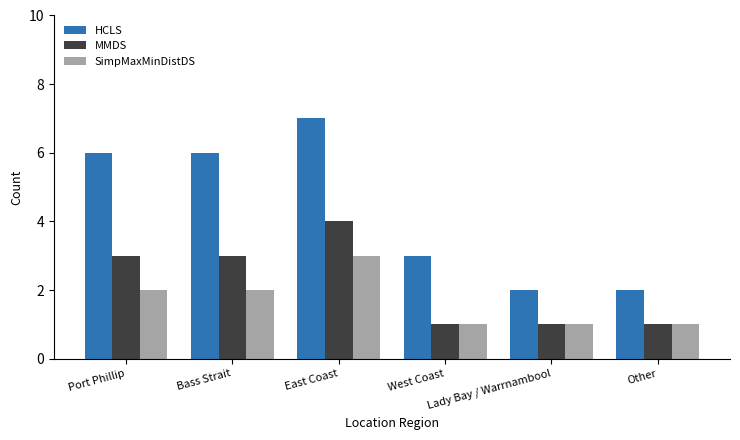

What is the label of the 5th bar from the right?

Bass Strait